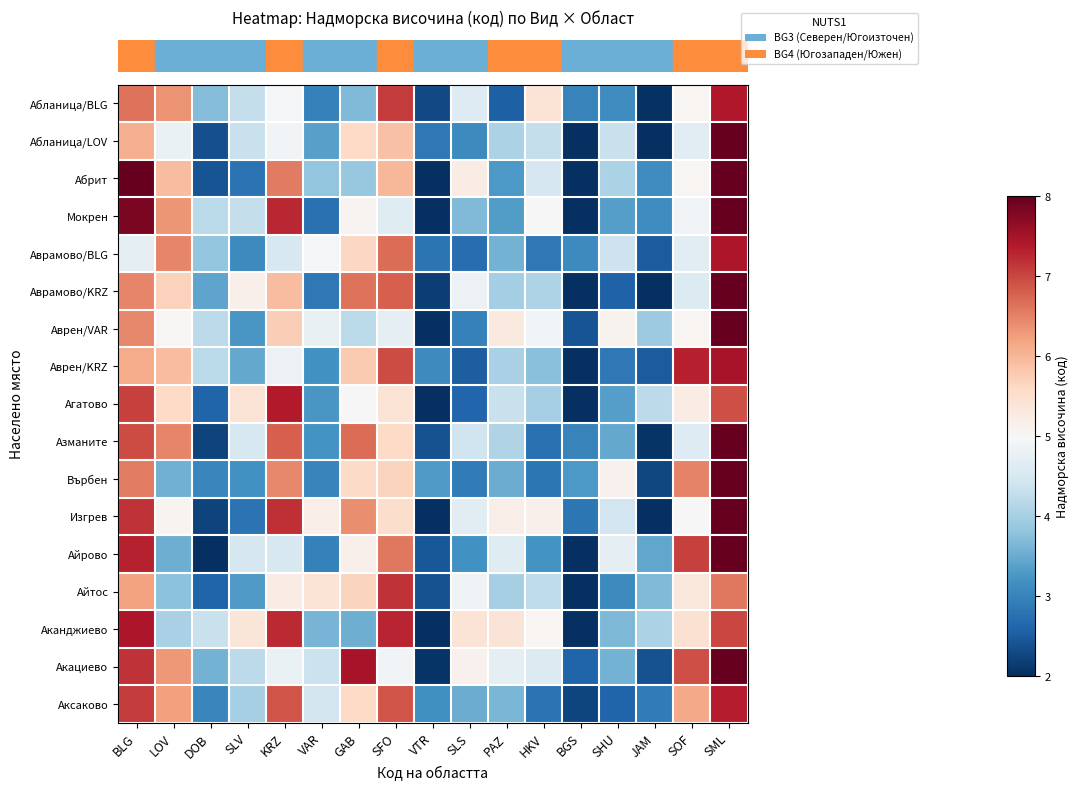

What is the difference between the highest and lowest values at SHU?

2.6